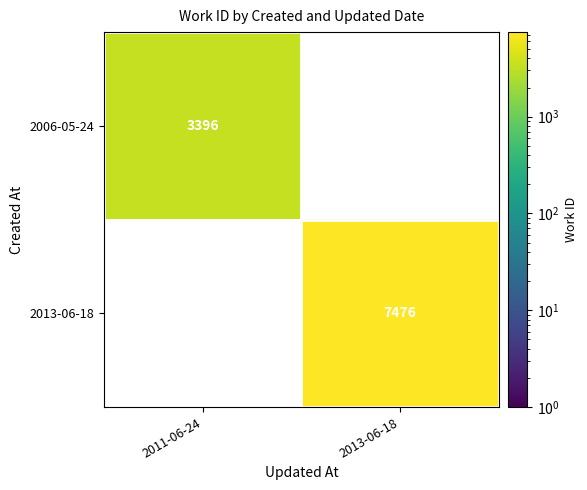

What is the maximum value shown in the chart?

7476.0